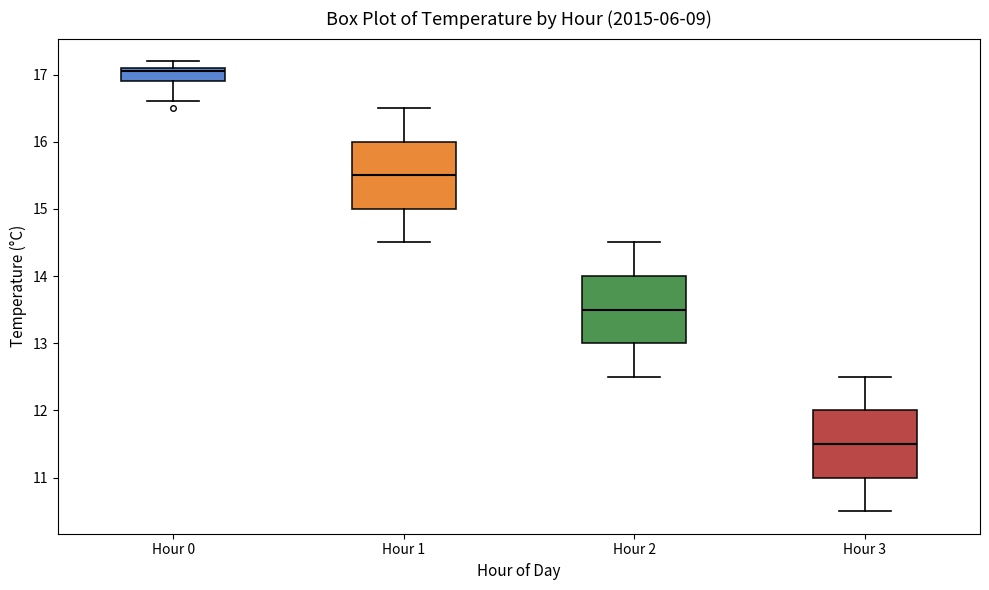

Which box has the lowest median line?

Hour 3